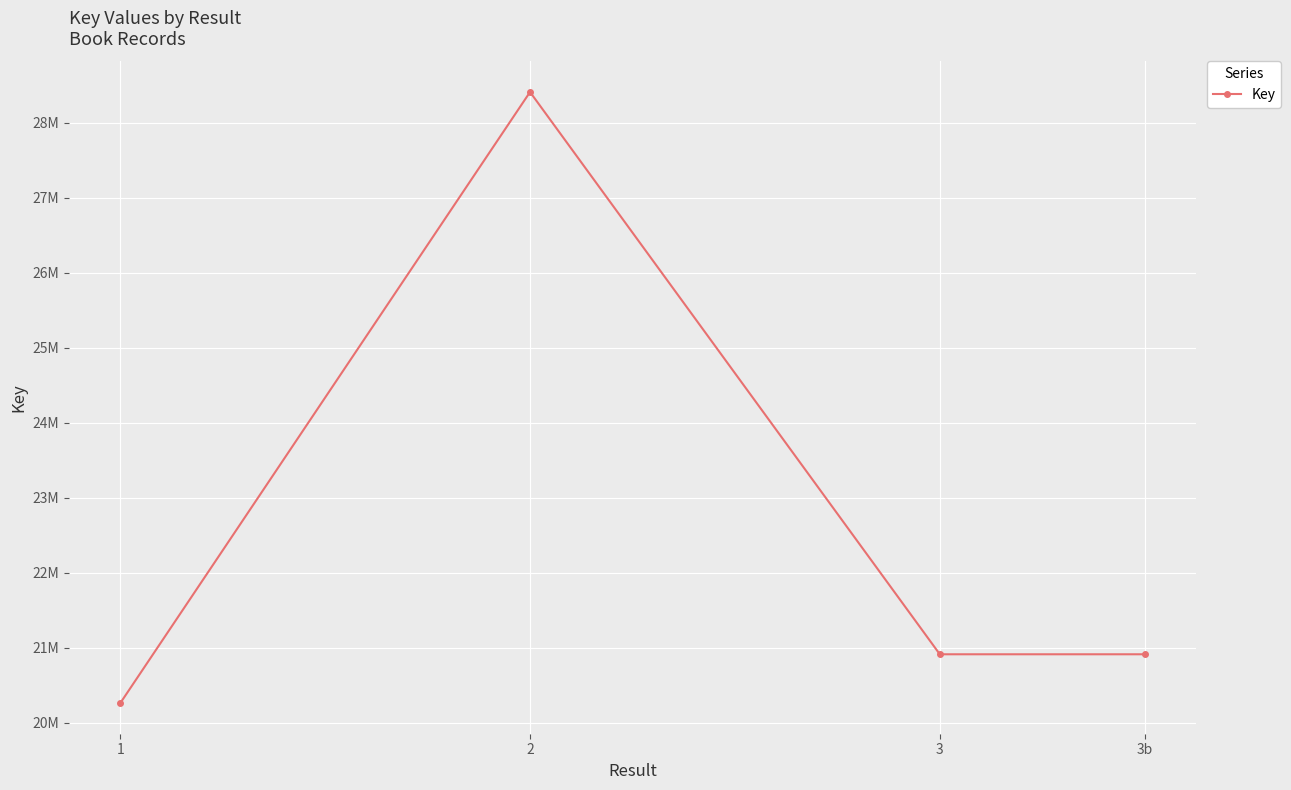

What is the sum of the values at 3 and 3b?

41826072